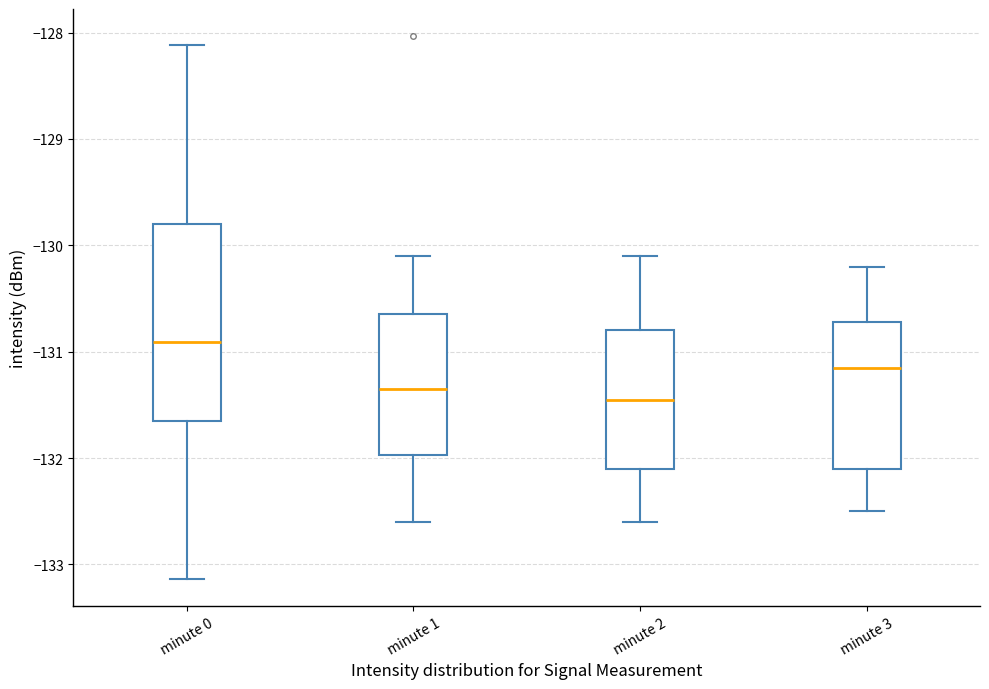

Which box is the tallest, from its lower edge to its upper edge?

minute 0